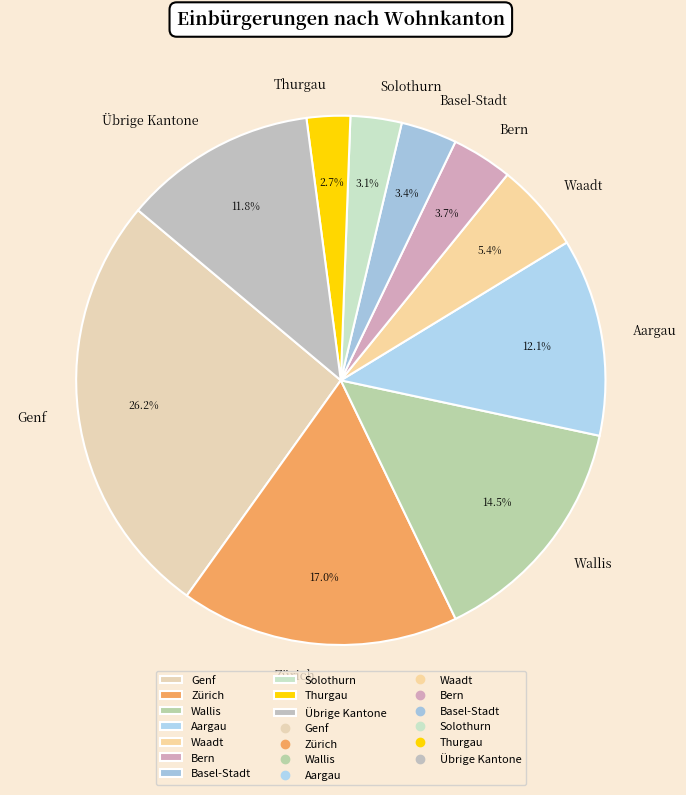

Which category has the biggest portion of the pie?

Genf